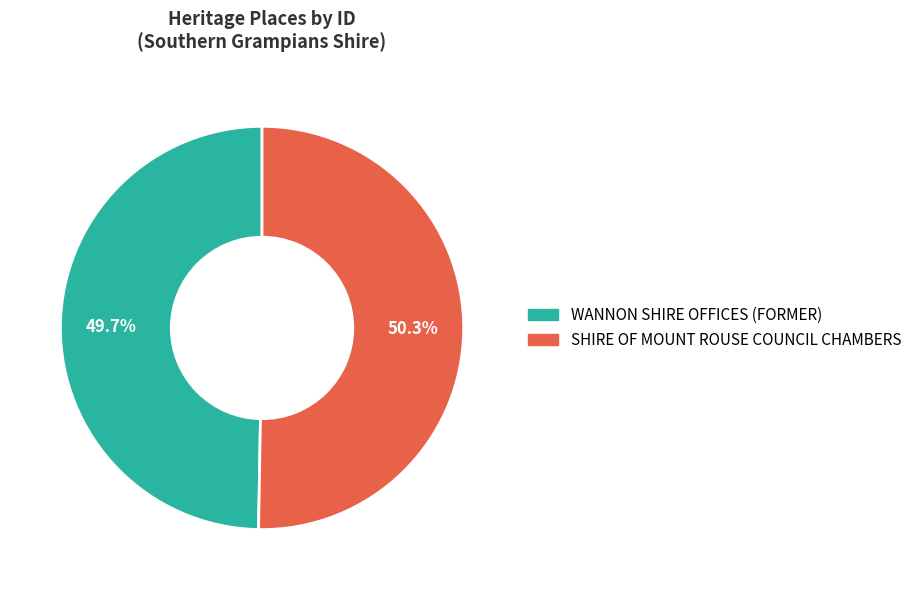

The SHIRE OF MOUNT ROUSE COUNCIL CHAMBERS slice represents 50% of the pie. True or false?

True